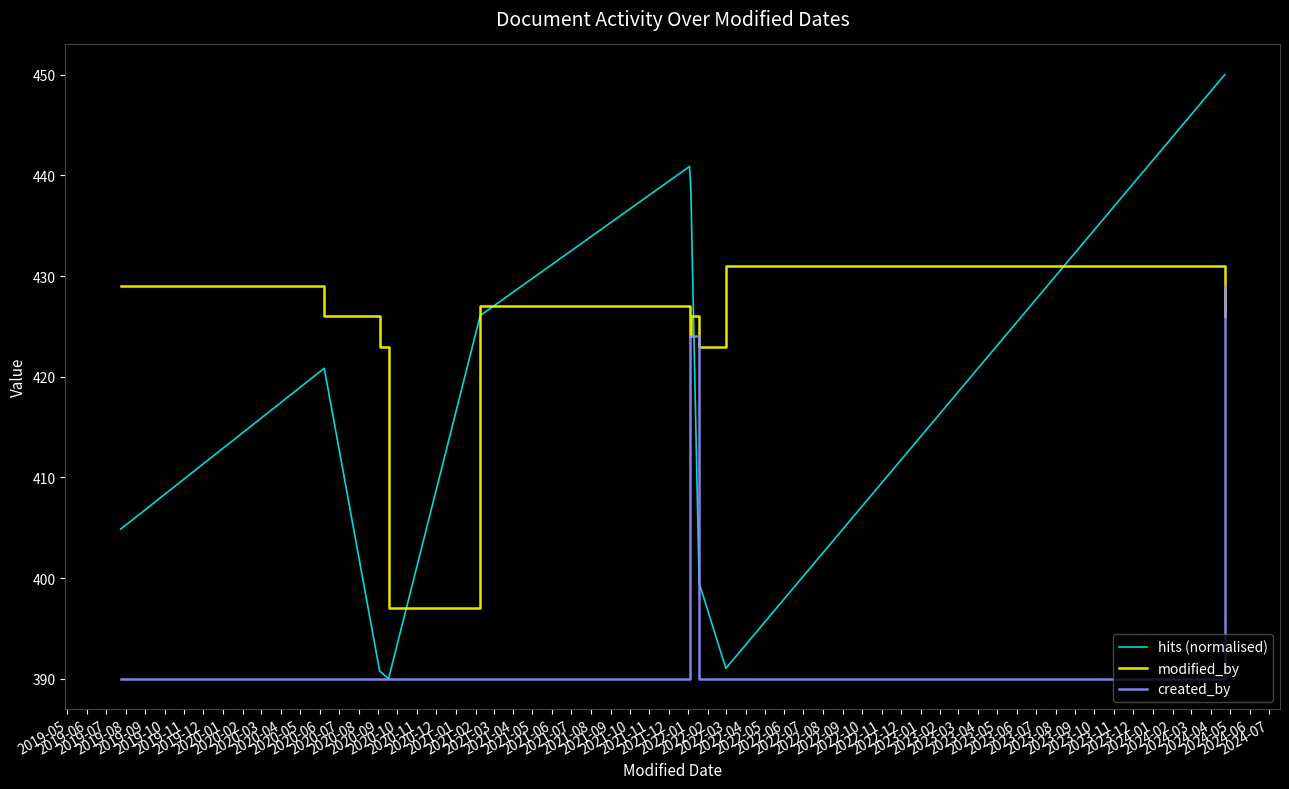

Which series has the largest total across all categories?

modified_by